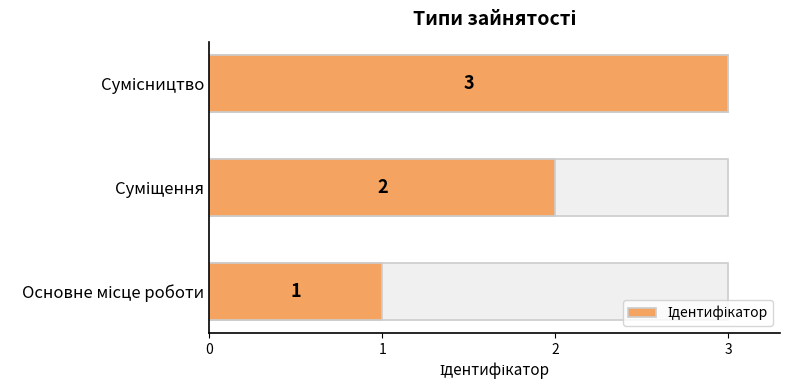

Rank the categories by value from lowest to highest.

Основне місце роботи, Суміщення, Сумісництво